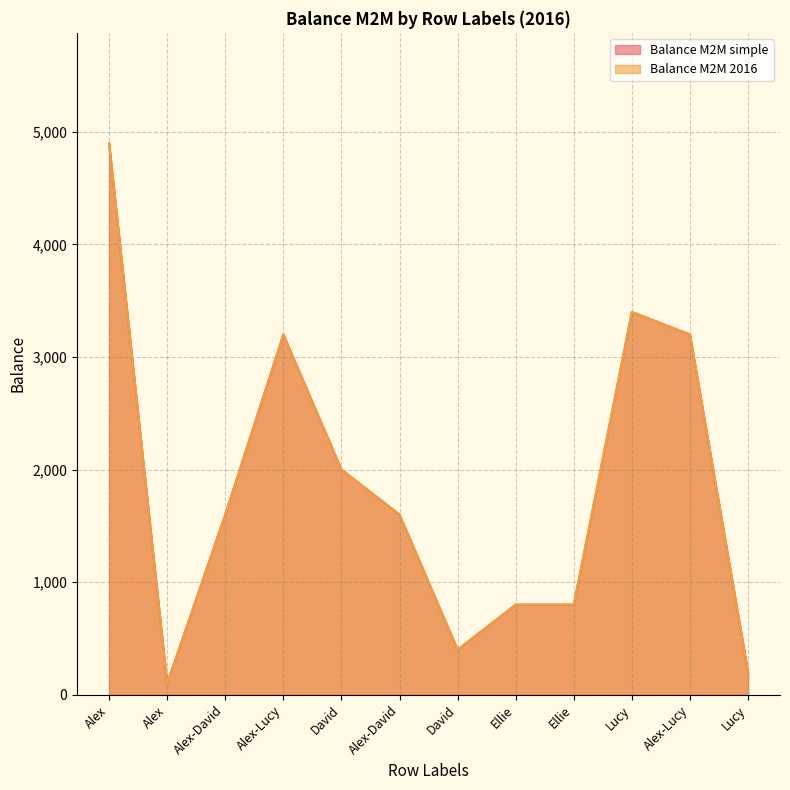

Reading right to left, list all the values displayed in this chart.

Balance M2M simple: 200	3200	3400	800	800	400	1600	2000	3200	1600	100	4900
Balance M2M 2016: 200	3200	3400	800	800	400	1600	2000	3200	1600	100	4900